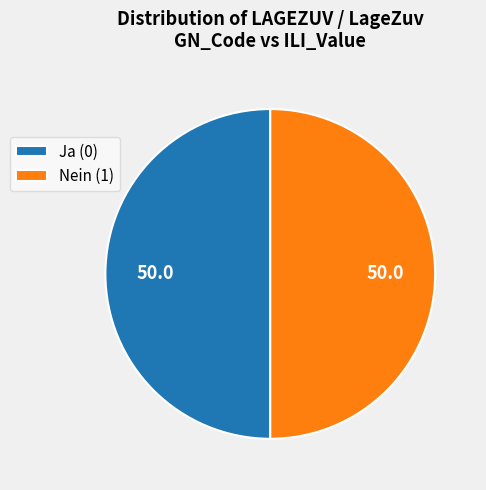

What is the ratio of the value at Ja (0) to the value at Nein (1)?

1.0